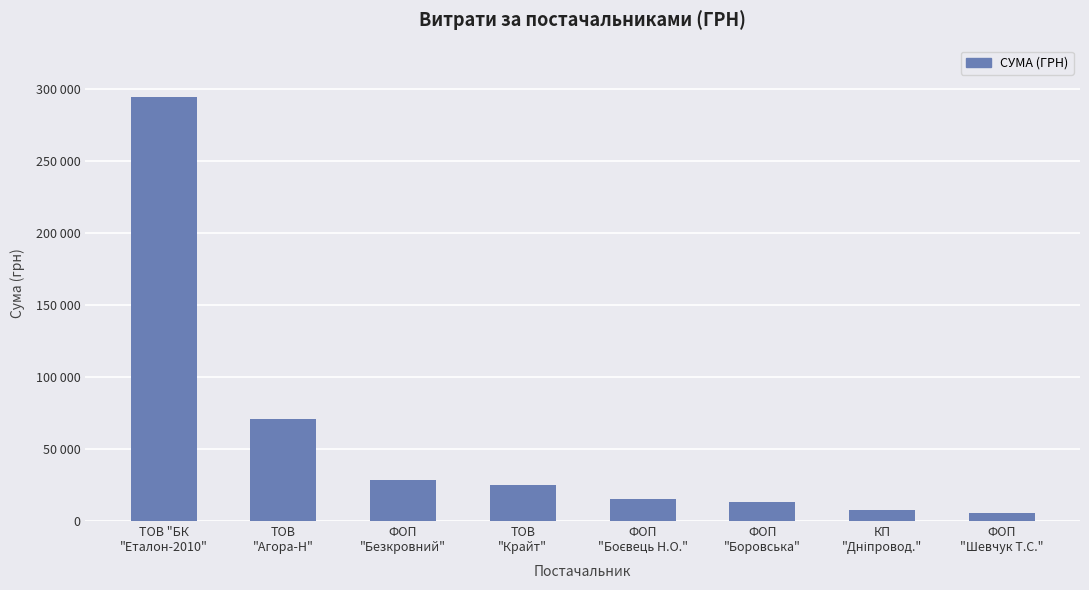

List the labels in order of value, smallest first.

ФОП
"Шевчук Т.С.", КП
"Дніпровод.", ФОП
"Боровська", ФОП
"Боєвець Н.О.", ТОВ
"Крайт", ФОП
"Безкровний", ТОВ
"Агора-Н", ТОВ "БК
"Еталон-2010"